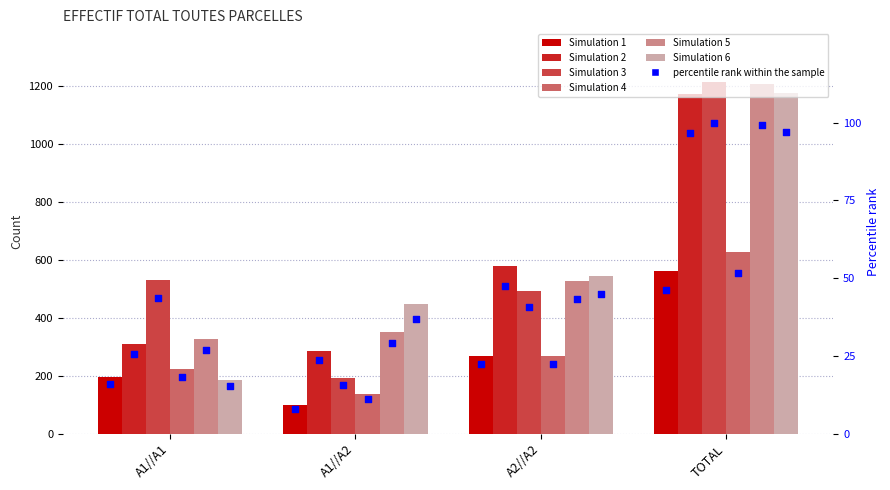

At how many categories does at least one series exceed 768?

1